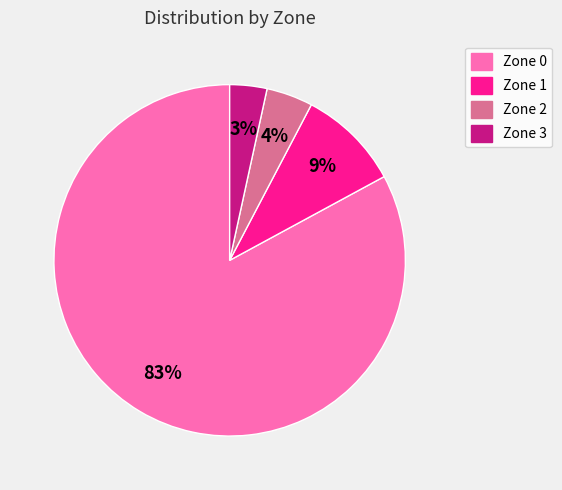

Rank the categories by value from lowest to highest.

Zone 3, Zone 2, Zone 1, Zone 0